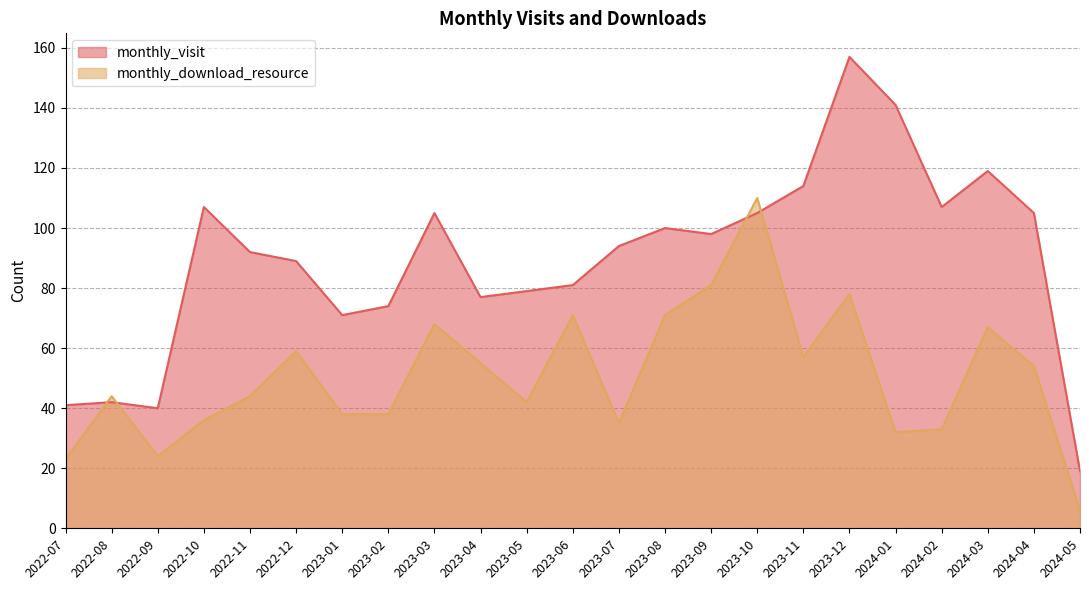

What is the sum of the monthly_visit values at 2024-01 and 2023-05?

220